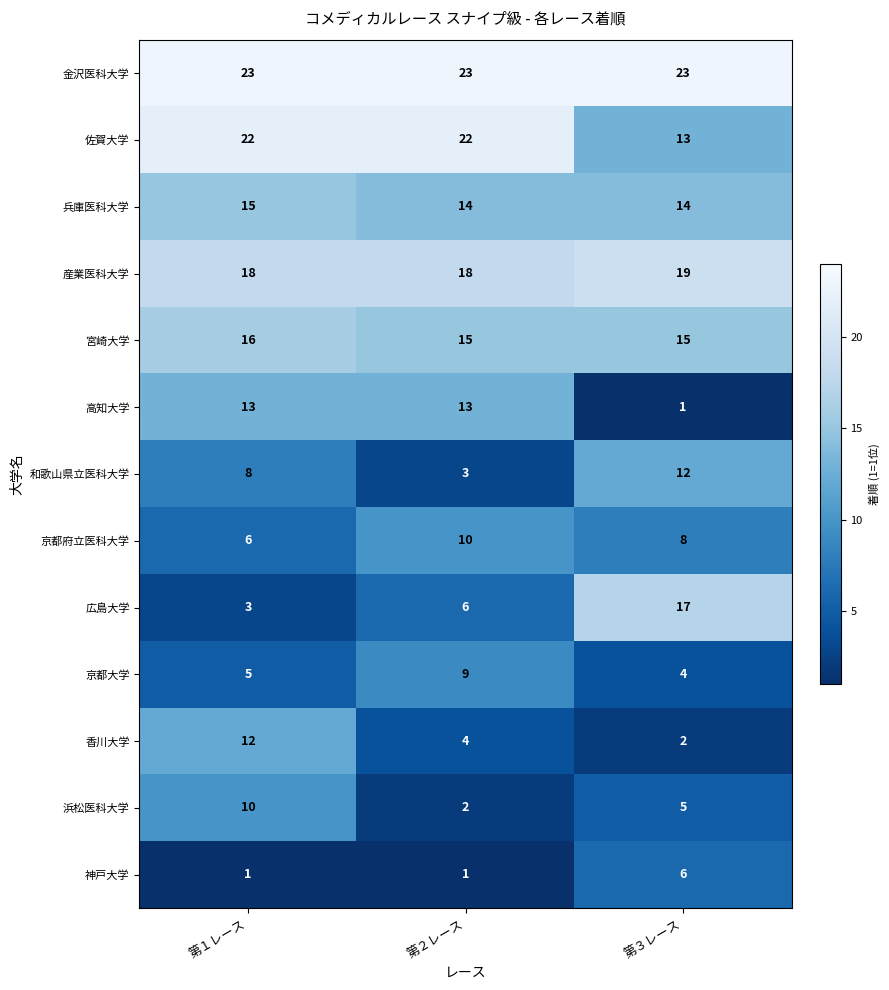

What is the maximum value shown in the chart?

23